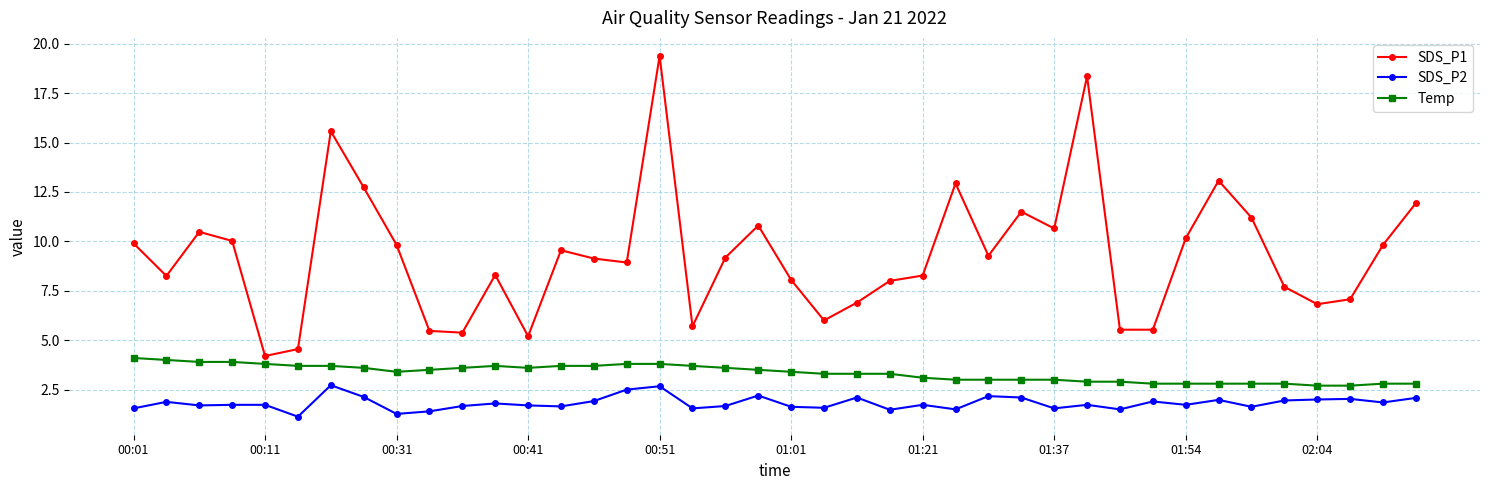

Which series has the largest range (max minus min)?

SDS_P1